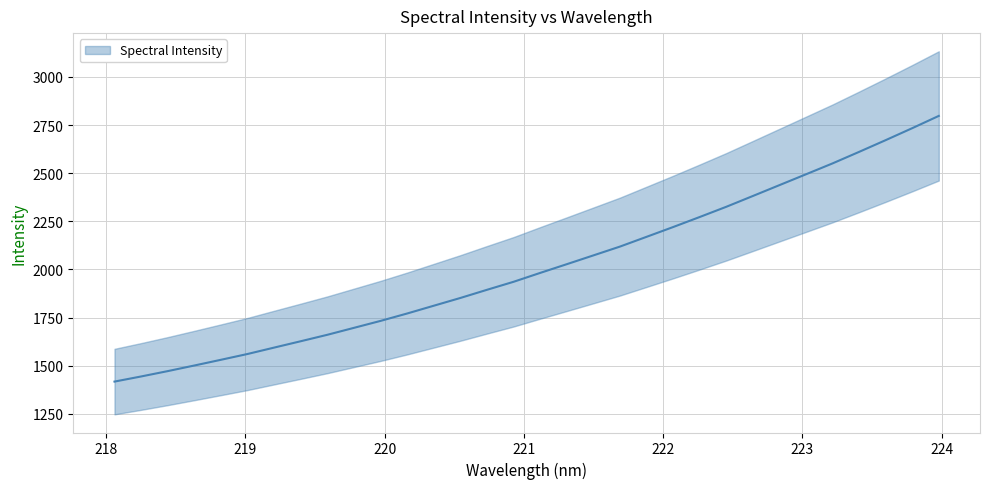

Rank the categories by value from highest to lowest.

223.9802, 223.7895, 223.5987, 223.408, 223.2172, 223.0264, 222.8355, 222.6447, 222.4538, 222.263, 222.0721, 221.8812, 221.6902, 221.4993, 221.3083, 221.1174, 220.9264, 220.7354, 220.5444, 220.3533, 220.1623, 219.9712, 219.7801, 219.589, 219.3979, 219.2067, 219.0156, 218.8244, 218.6332, 218.442, 218.2508, 218.0596